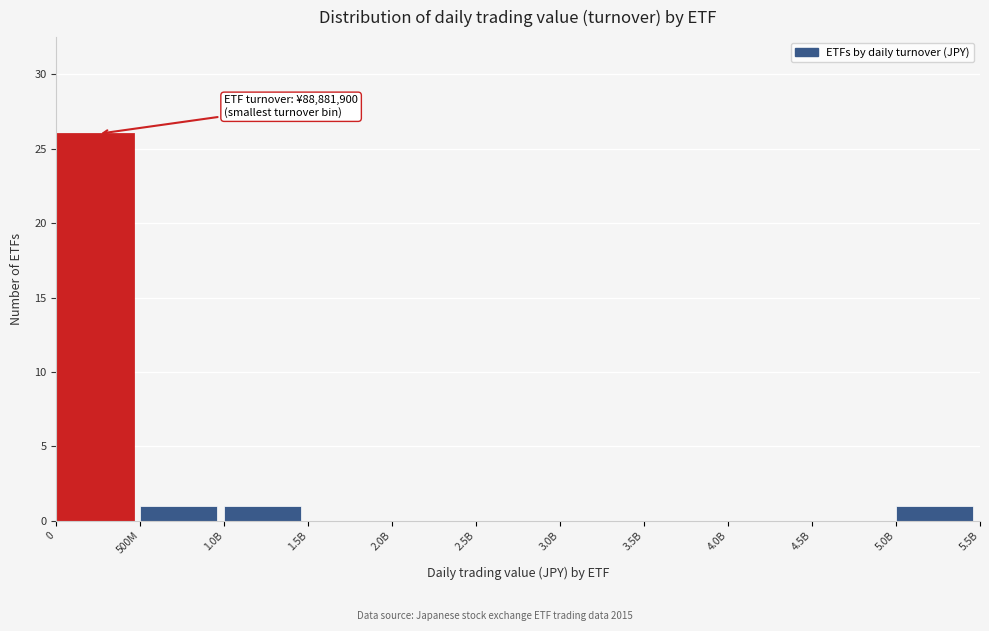

Reading left to right, extract all data points from this chart.

0=26	500M=1	1.0B=1	1.5B=0	2.0B=0	2.5B=0	3.0B=0	3.5B=0	4.0B=0	4.5B=0	5.0B=1